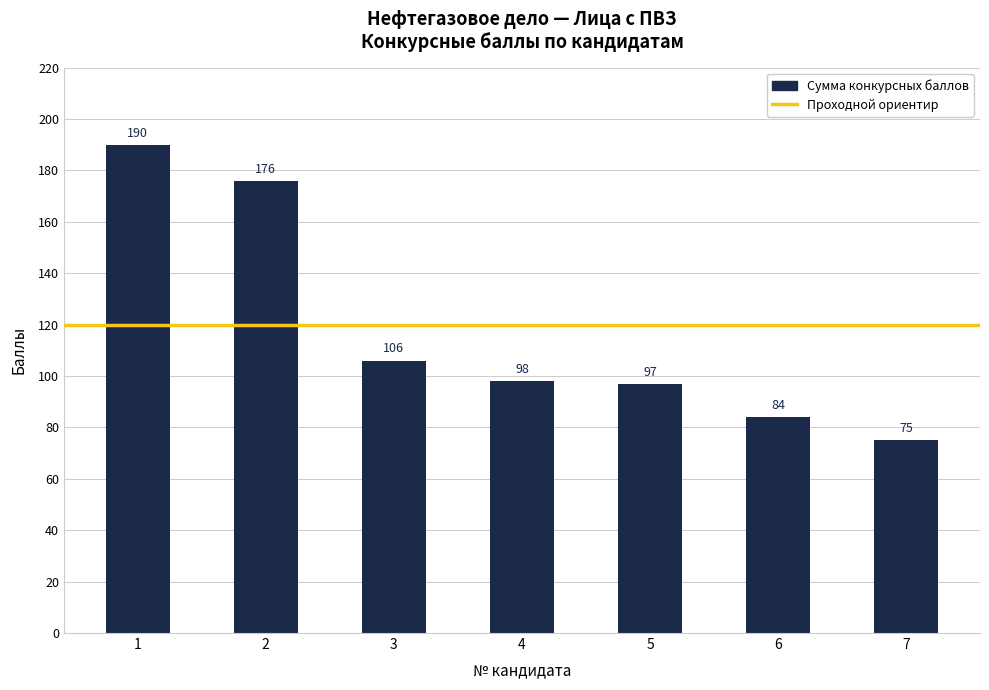

Is it true that the value at 2 is 308?

False